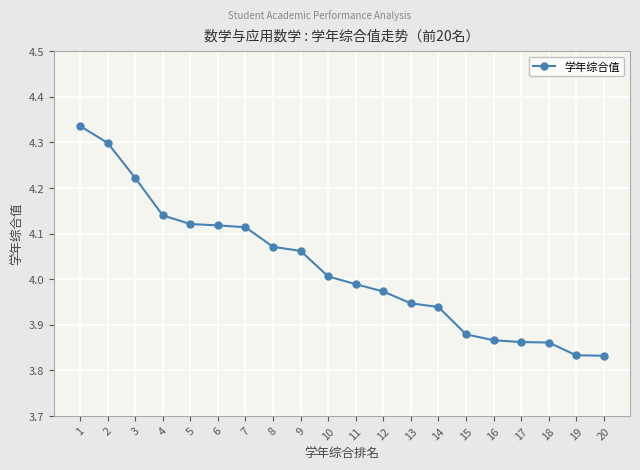

Which has a higher value, 5 or 11?

5